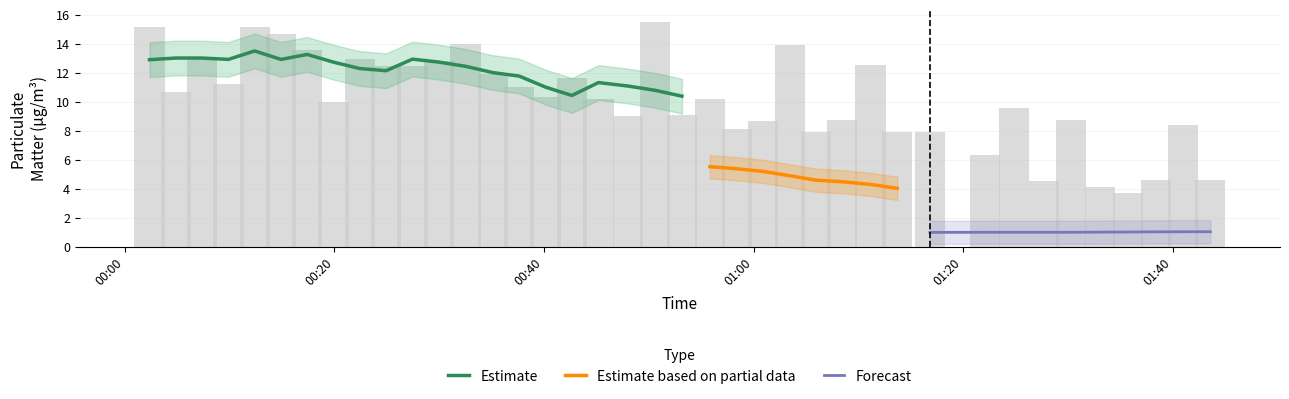

Between 33 and 26, which is larger?

33